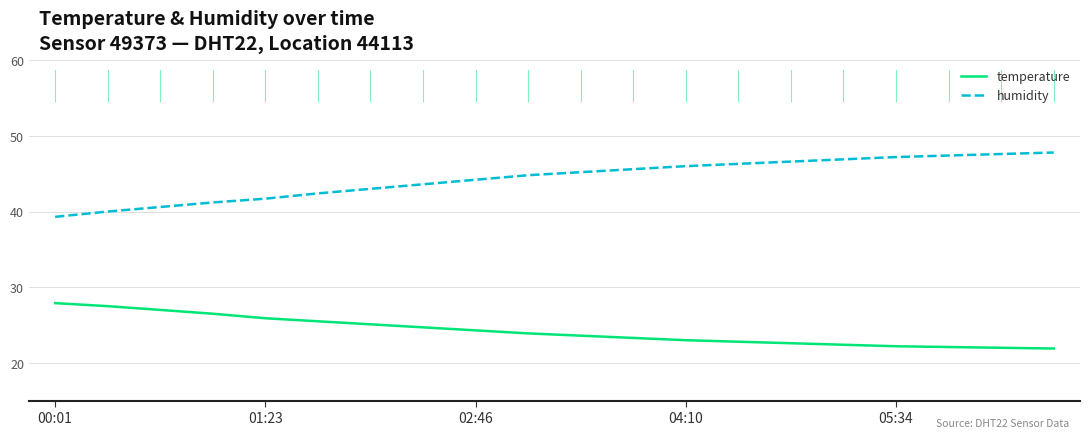

True or false: temperature and humidity cross at least once.

False